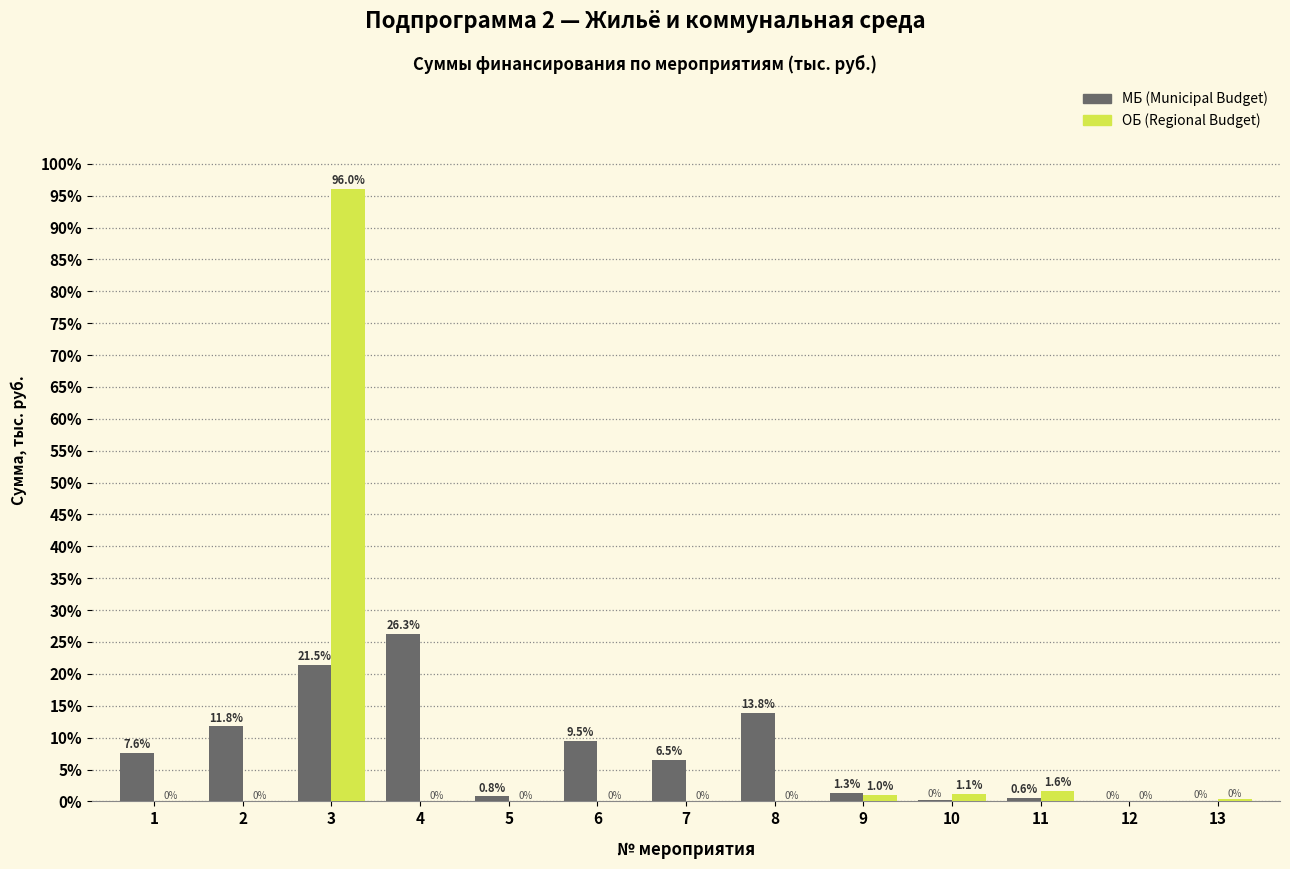

Between 6 and 7, which series saw the biggest shift?

МБ (Municipal Budget)